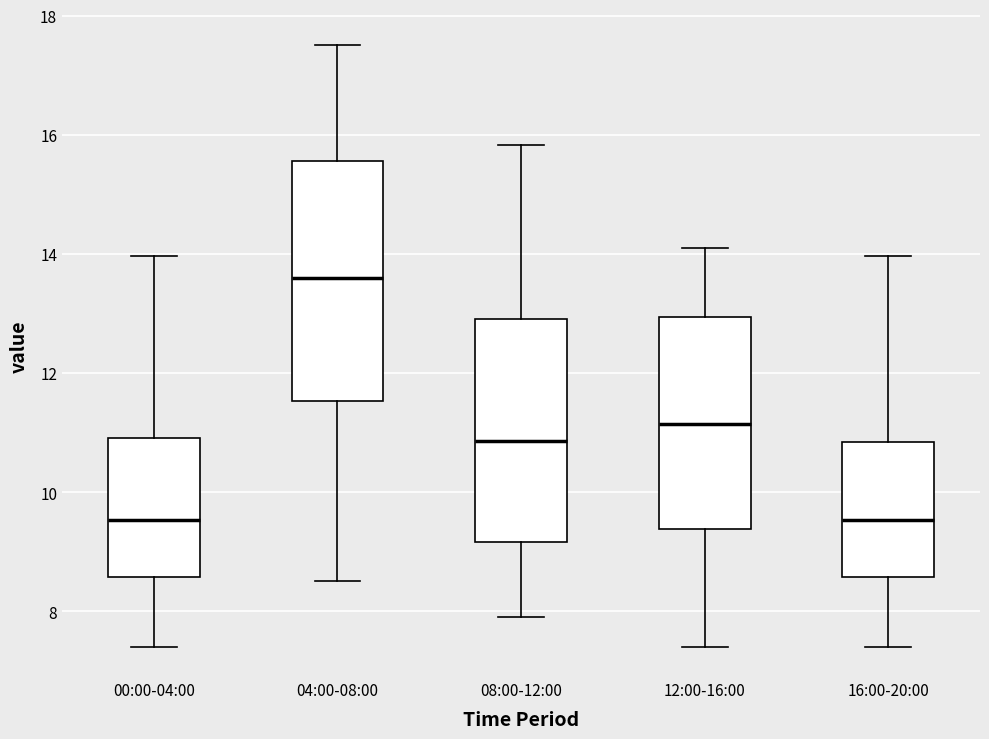

Reading left to right, transcribe this box plot: for each box, give where its median line is, the range the box spans, and where its two whiskers end, as read against the y-axis. The values are not printed on the chart, so give them approximately, as read against the axis.

00:00-04:00: median 9.6, box 8.6 to 11.0, whiskers 7.4 to 14.0
04:00-08:00: median 13.6, box 11.6 to 15.6, whiskers 8.6 to 17.6
08:00-12:00: median 10.8, box 9.2 to 13.0, whiskers 8.0 to 15.8
12:00-16:00: median 11.2, box 9.4 to 13.0, whiskers 7.4 to 14.2
16:00-20:00: median 9.6, box 8.6 to 10.8, whiskers 7.4 to 14.0